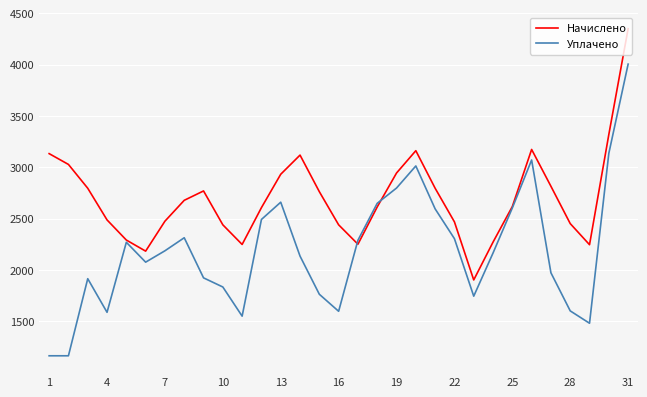

What is the minimum value shown in the chart?

1163.9